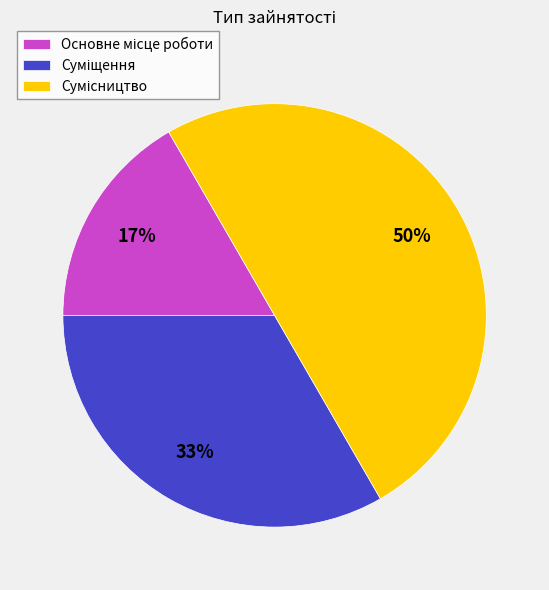

How many segments does this pie chart have?

3